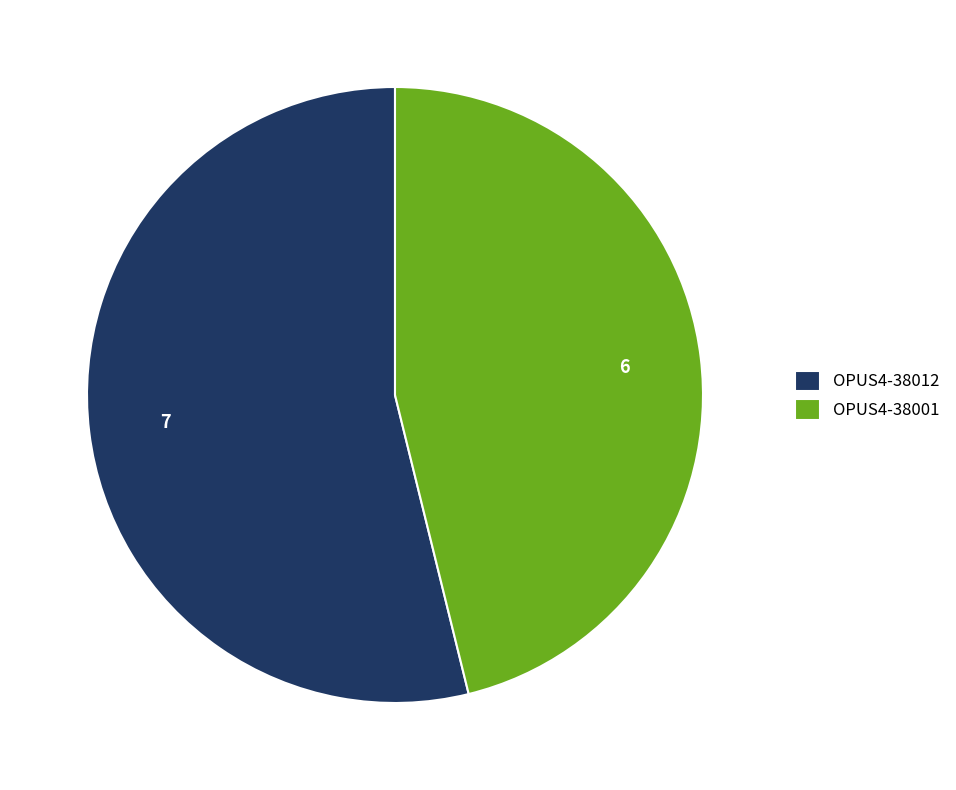

Which category has the smallest portion of the pie?

OPUS4-38001